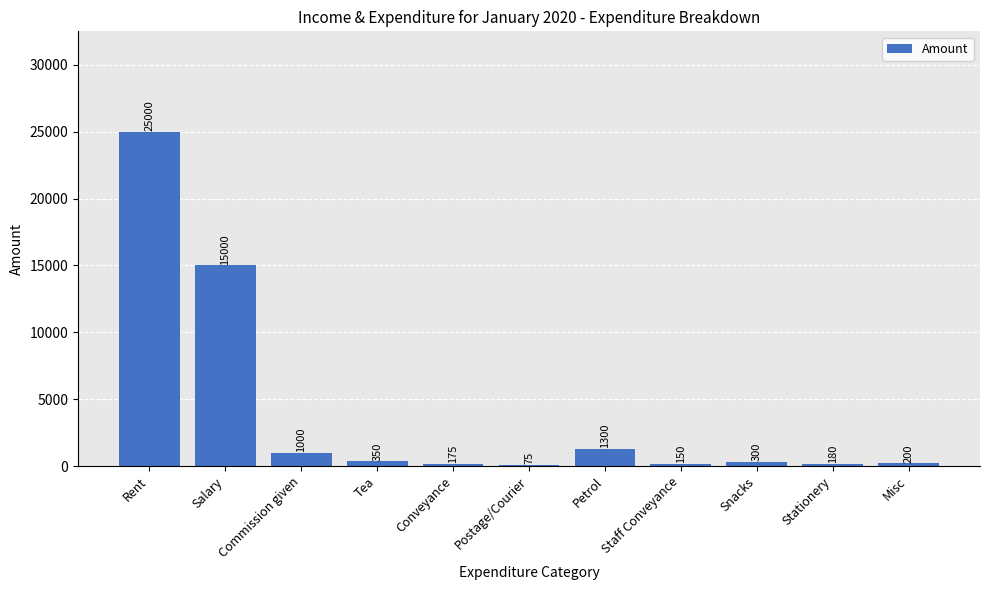

What value does the data have at Staff Conveyance?

150